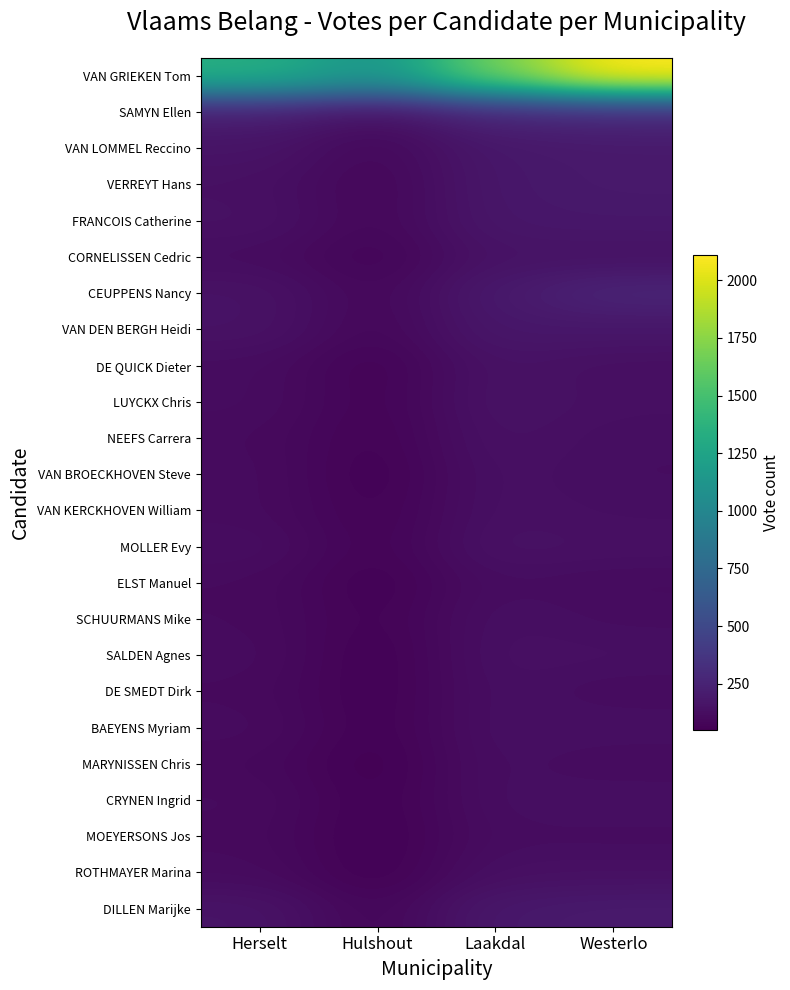

Between Herselt and Laakdal, which series saw the biggest shift?

VAN GRIEKEN Tom